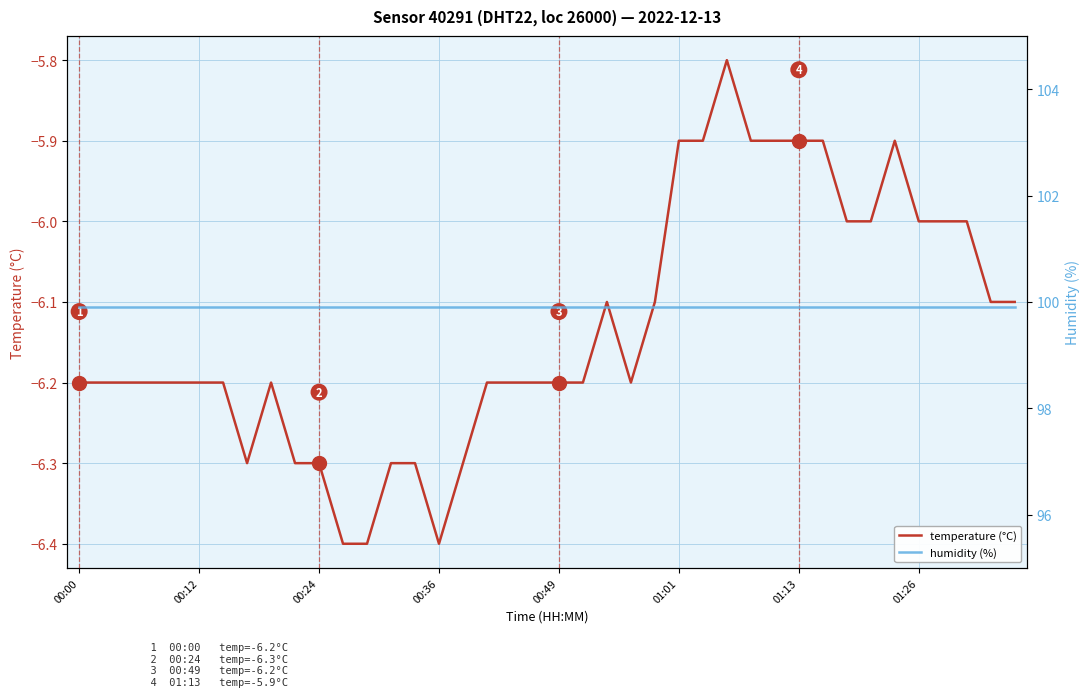

Is the value of humidity (%) at 11 greater than the value of temperature (°C) at 32?

Yes